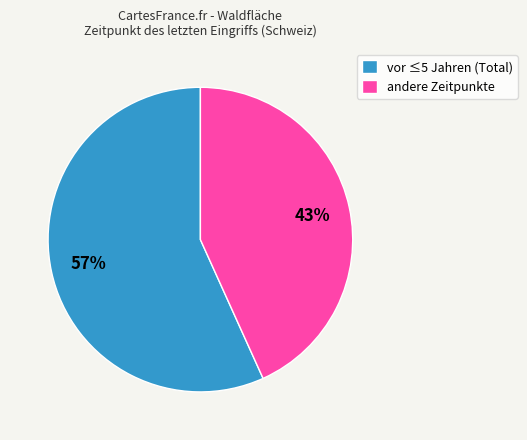

To the nearest percent, what is the average slice percentage?

50%